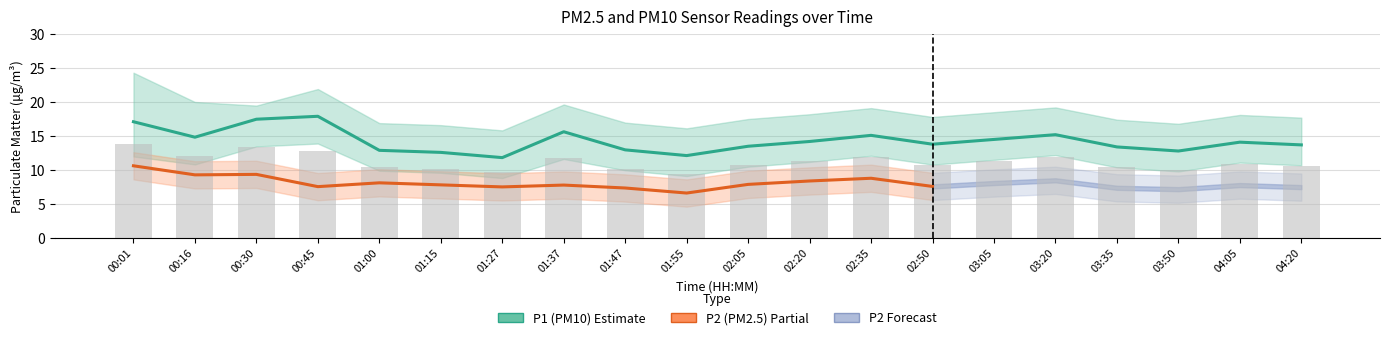

What is the smallest value displayed?

11.8